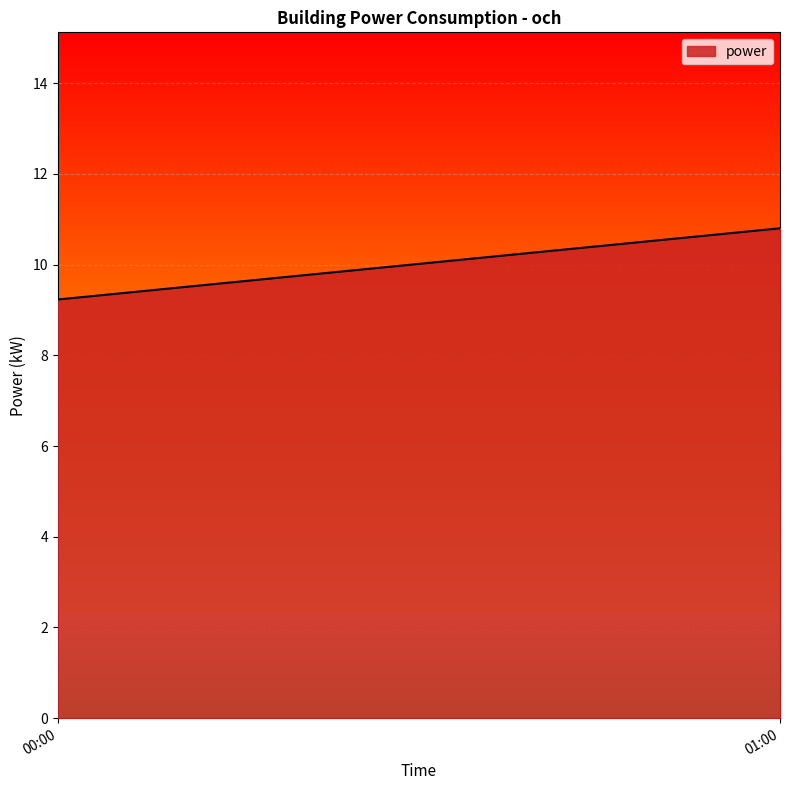

Reading left to right, list all the values displayed in this chart.

00:00=9.2	01:00=10.8